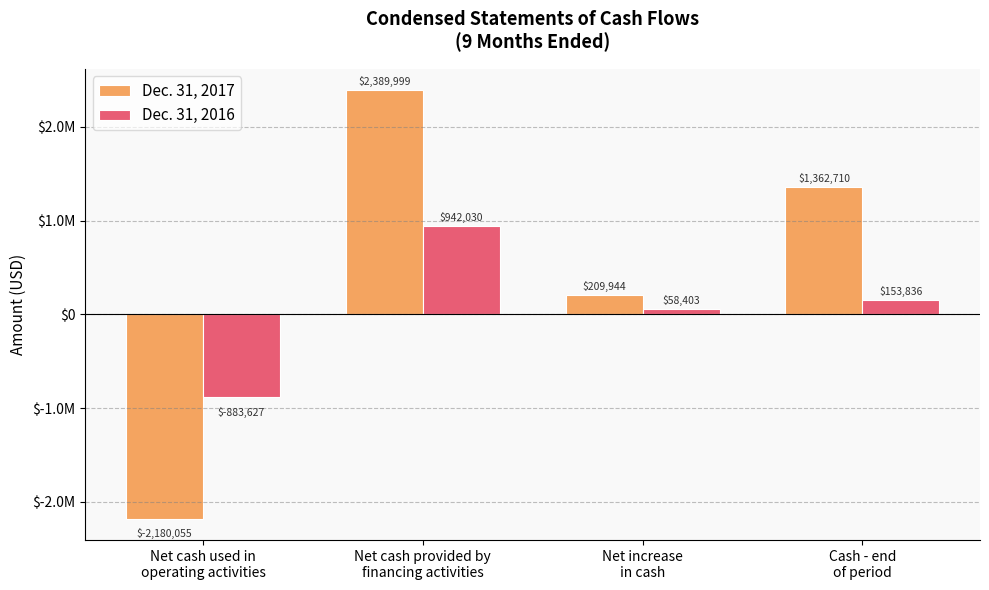

What are all the series names shown in the legend?

Dec. 31, 2017, Dec. 31, 2016